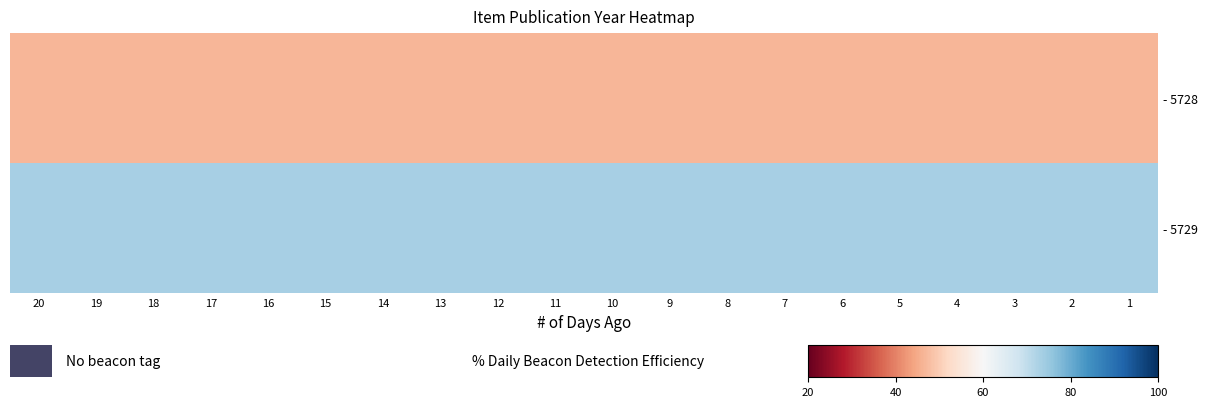

Where is - 5729 nearest to the value 73?

1